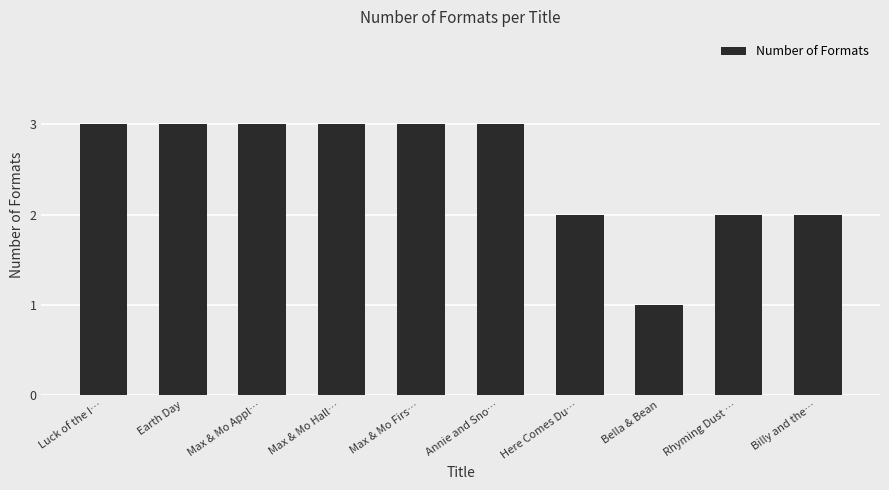

True or false: the data shows 3 at Max & Mo Firs….

True